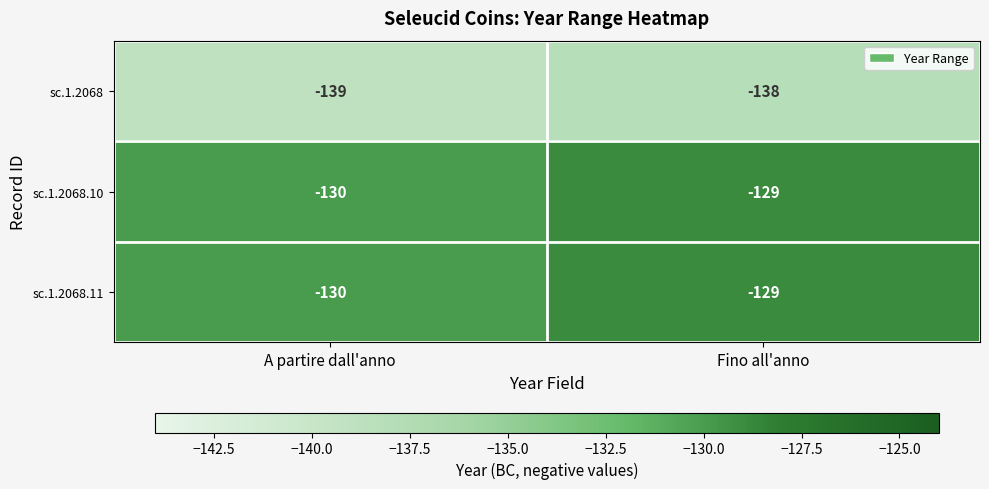

Is the value of sc.1.2068 at Fino all'anno greater than the value of sc.1.2068.10 at Fino all'anno?

No